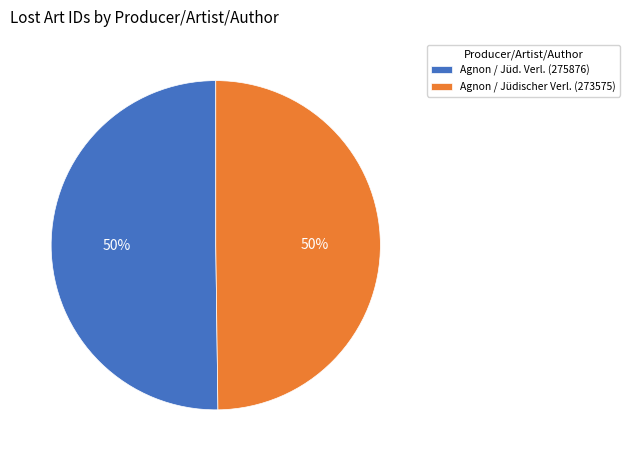

To the nearest percent, what percentage of the pie is Agnon / Jüd. Verl. (275876)?

50%